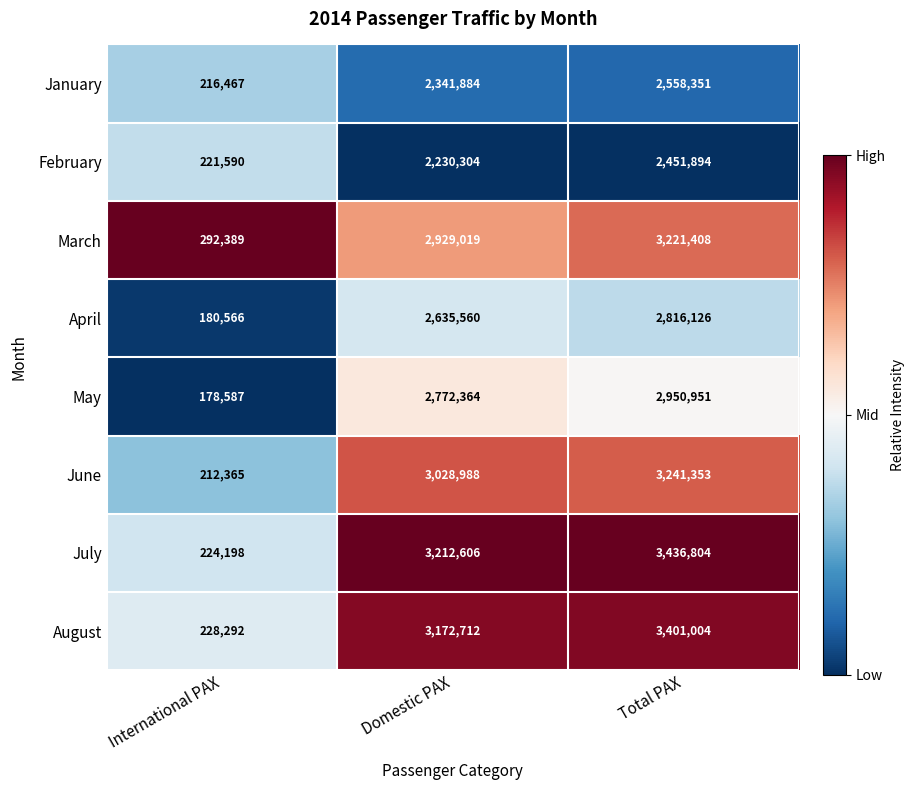

At which category is the sum across all series the highest?

Total PAX